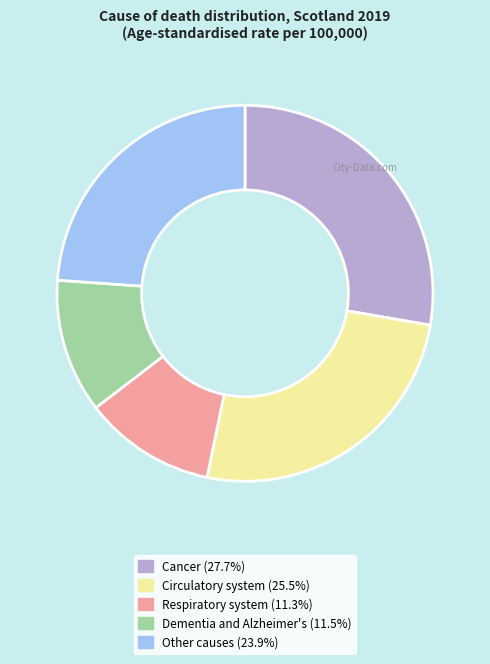

Which has a higher value, Dementia and Alzheimer's or Cancer?

Cancer